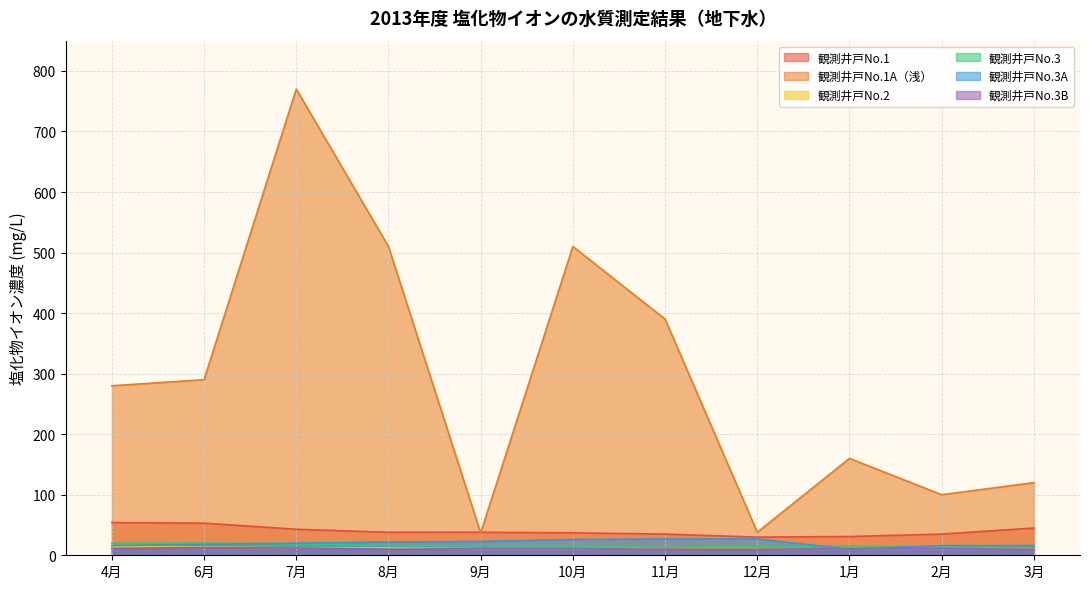

What is the value of the 観測井戸No.3 point at the 1st from the left?

20